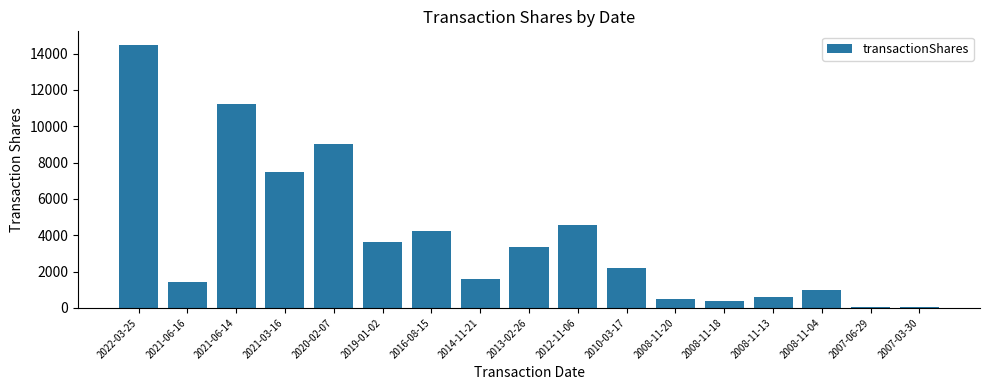

What is the greatest value displayed?

14500